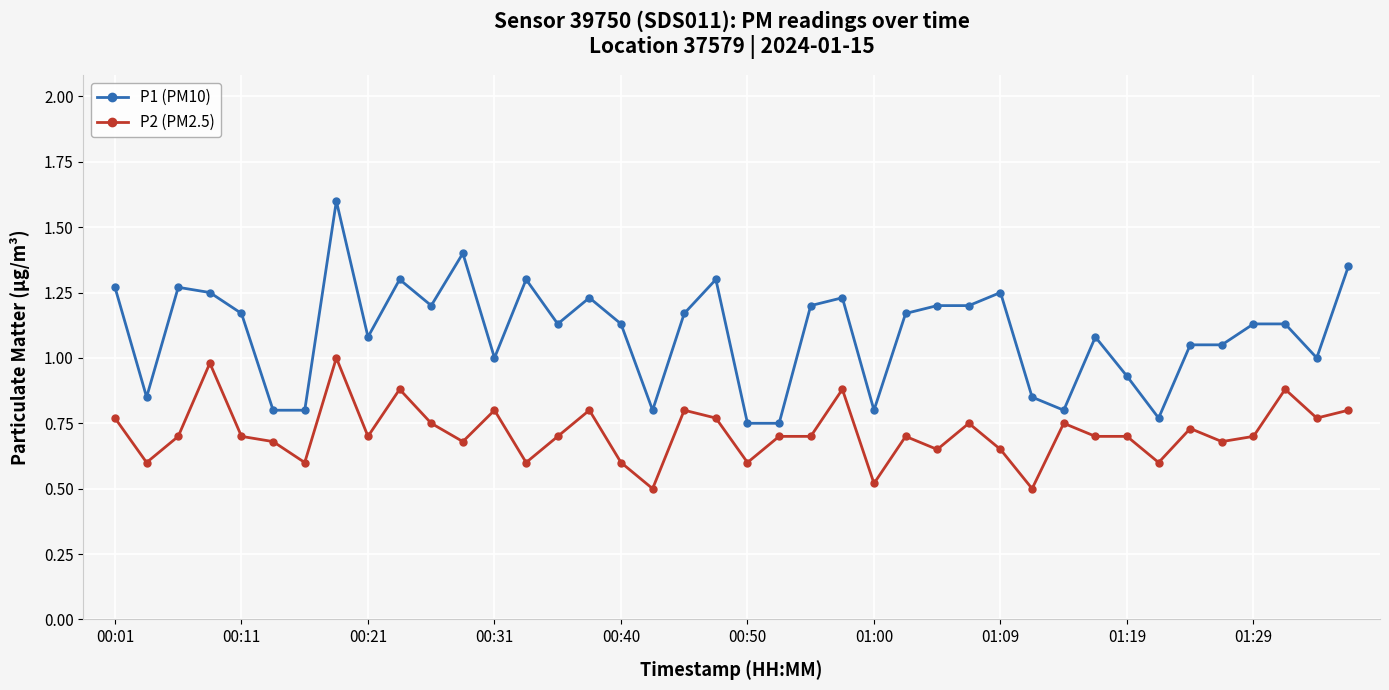

Which series has the largest total across all categories?

P1 (PM10)